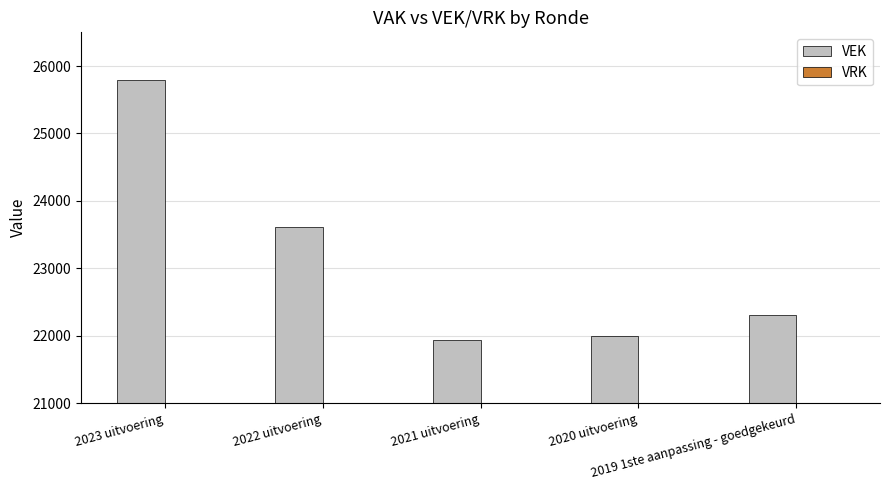

What is the sum of all values?

115645